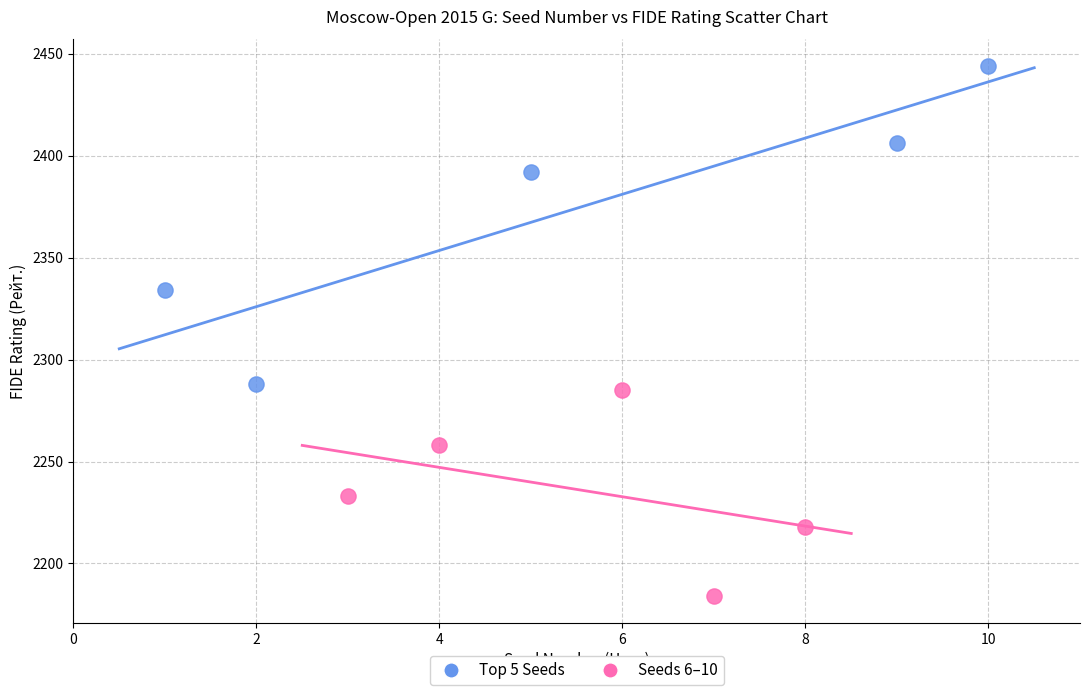

Which series reaches the minimum Y coordinate?

Seeds 6–10